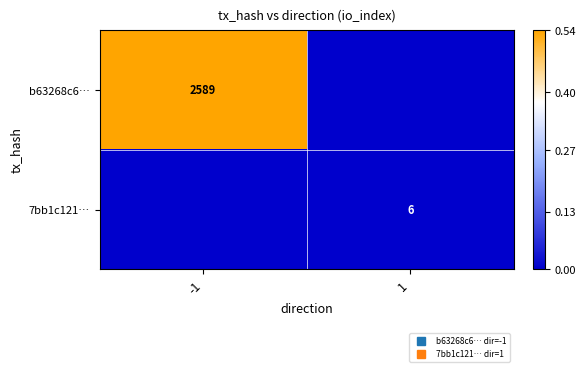

Between -1 and 1, which series saw the biggest shift?

b63268c6…